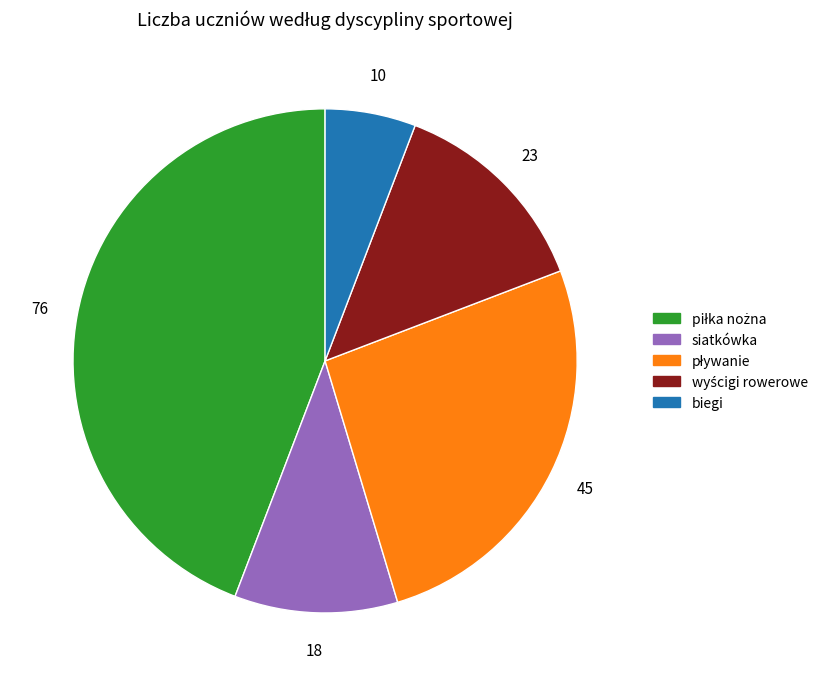

Does any single category account for the majority?

No